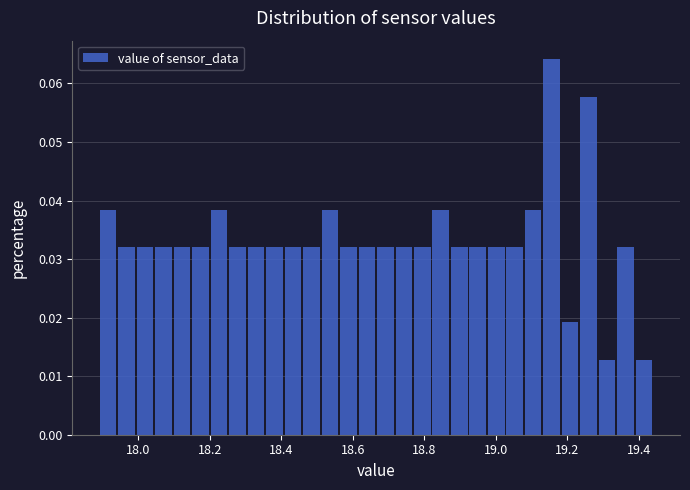

Read against the x-axis, roughly where is the centre of the tallest bar?

19.16